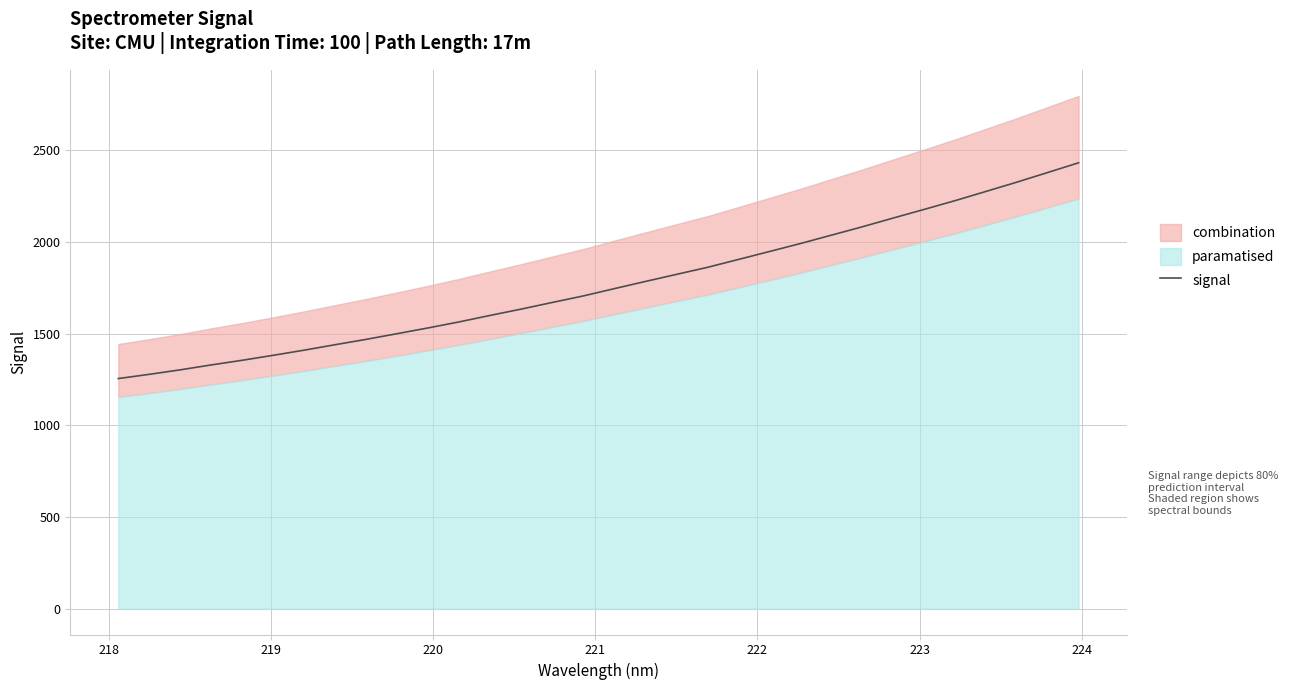

What is the maximum value for signal?

2431.2